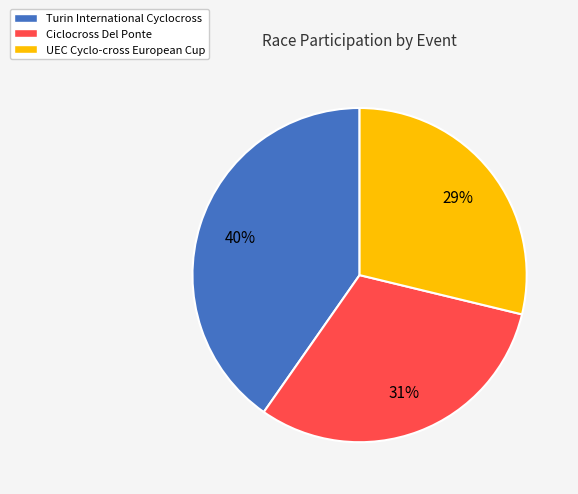

To the nearest percent, what is the difference between the Turin International Cyclocross and Ciclocross Del Ponte slice percentages?

9%